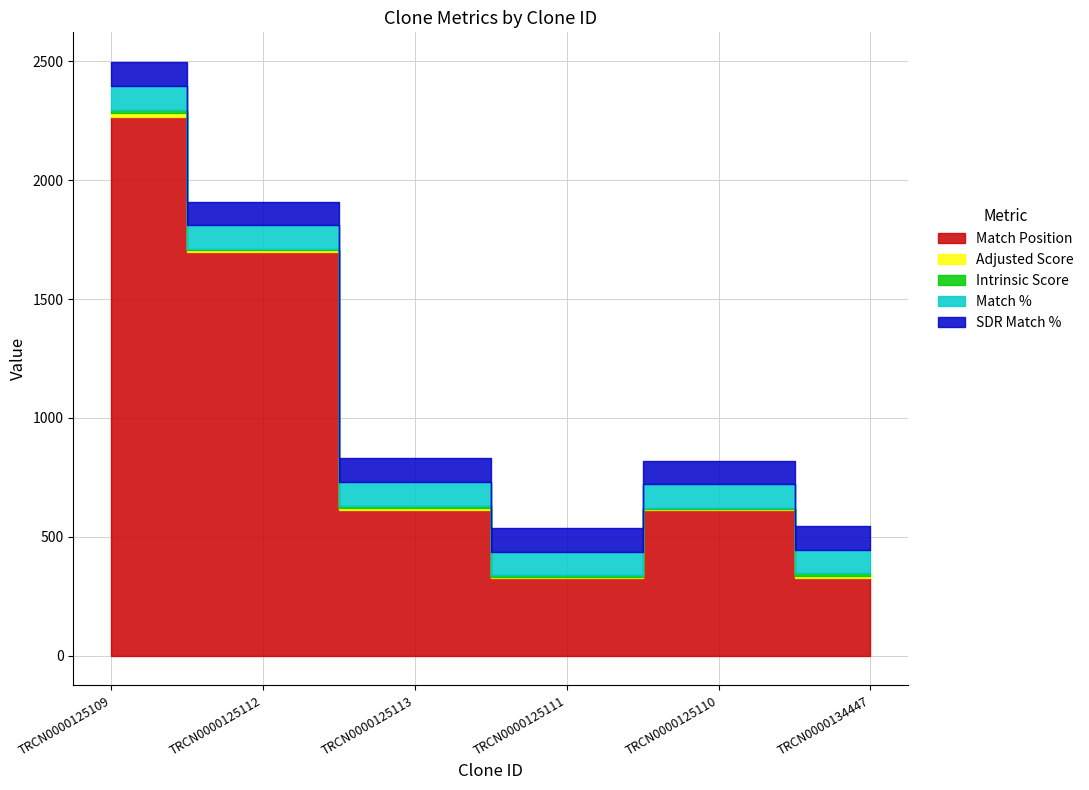

What is the difference between the Intrinsic Score values at TRCN0000125111 and TRCN0000125113?

5.2